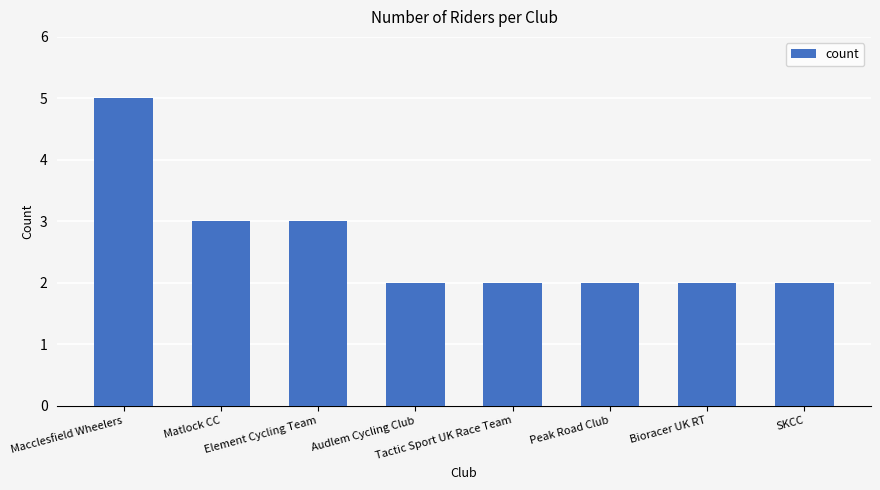

What is the approximate value at Element Cycling Team?

3